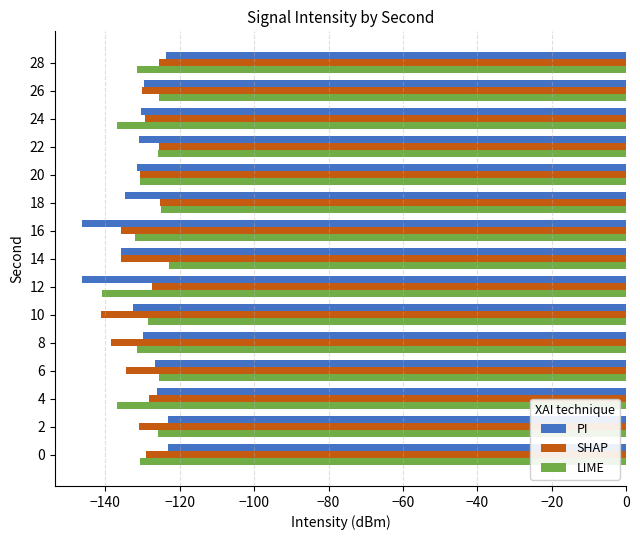

What is the total value across all series at 4?

-391.4